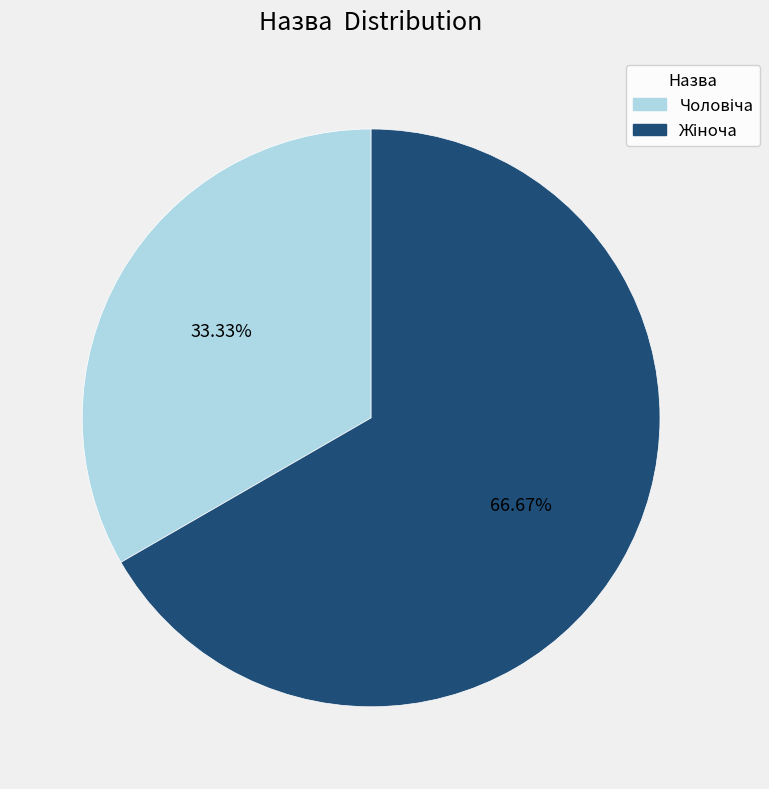

To the nearest percent, what is the difference between the largest and smallest slice percentages?

33%